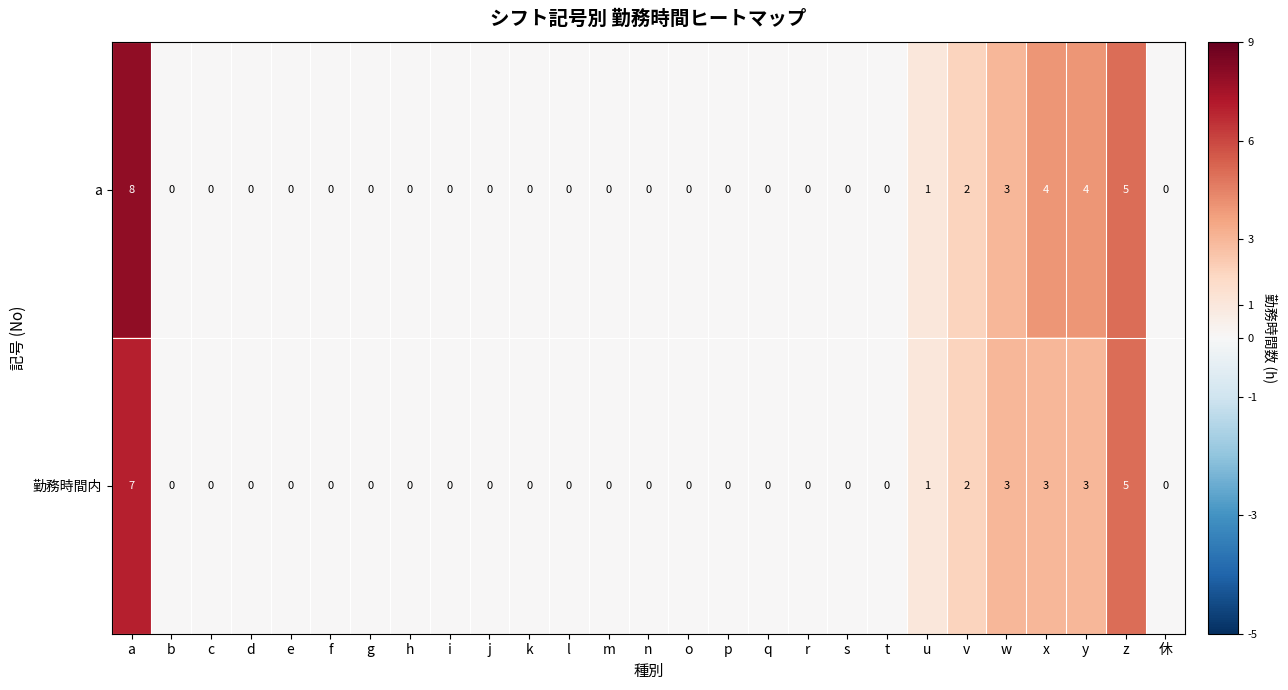

How many data points does each series have?

27